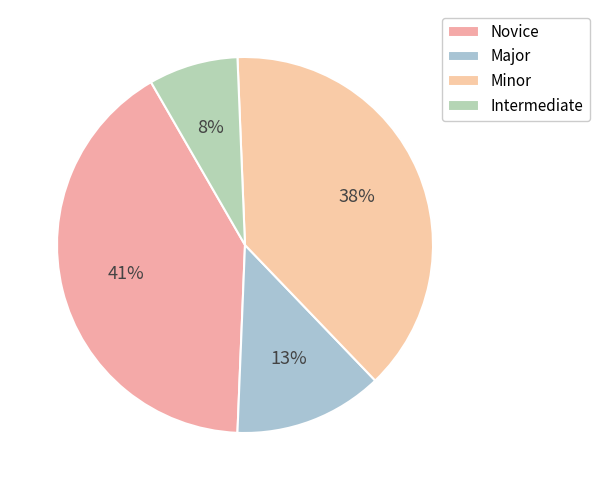

To the nearest percent, what is the combined percentage of Intermediate and Major?

21%